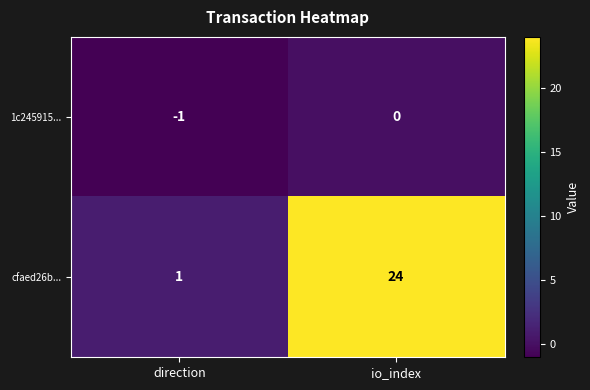

What is the approximate value of cfaed26b... at io_index?

24